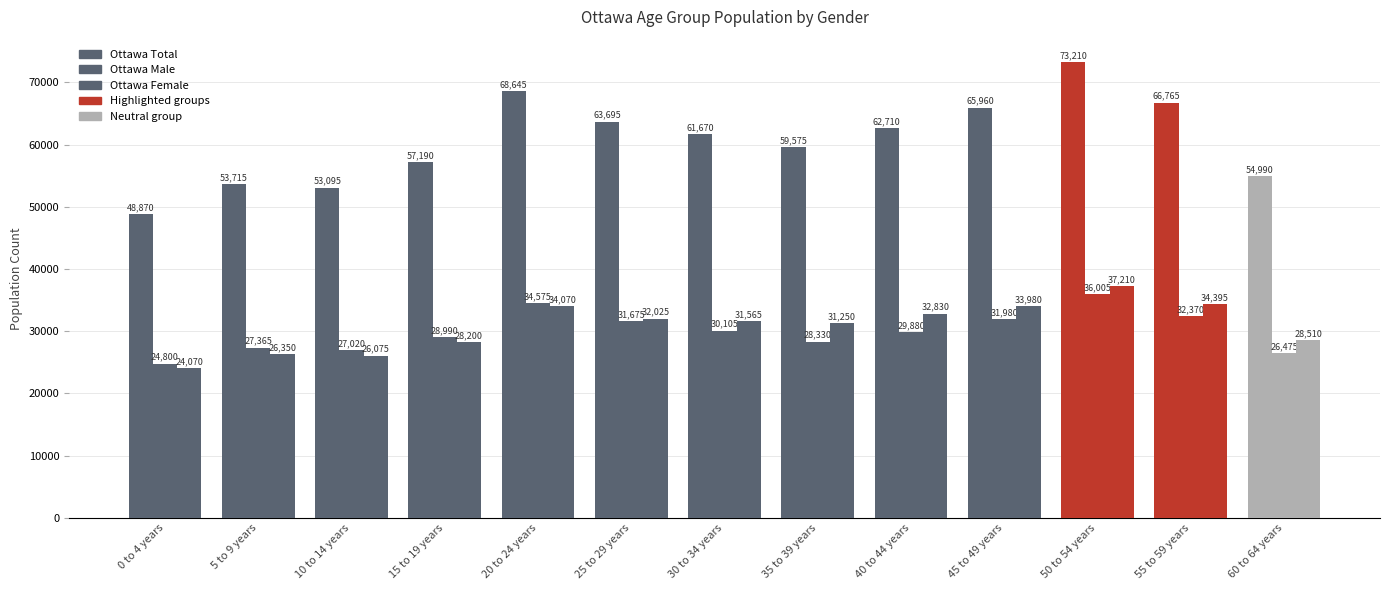

How many data points does each series have?

13